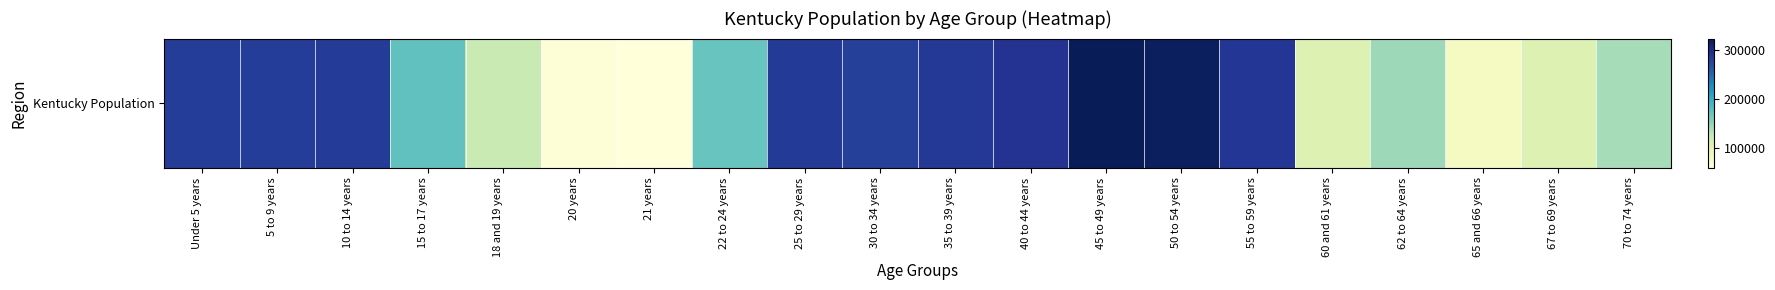

What is the difference between the values at 62 to 64 years and 60 and 61 years?

38028